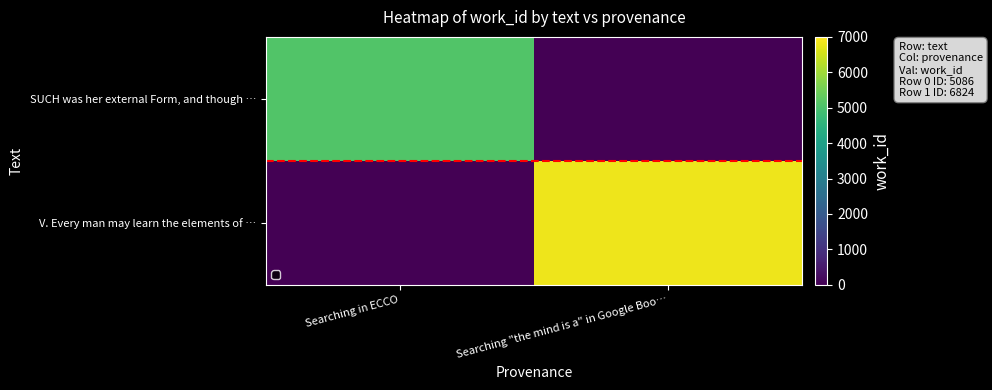

Between Searching in ECCO and Searching "the mind is a" in Google Boo…, which is larger?

Searching in ECCO